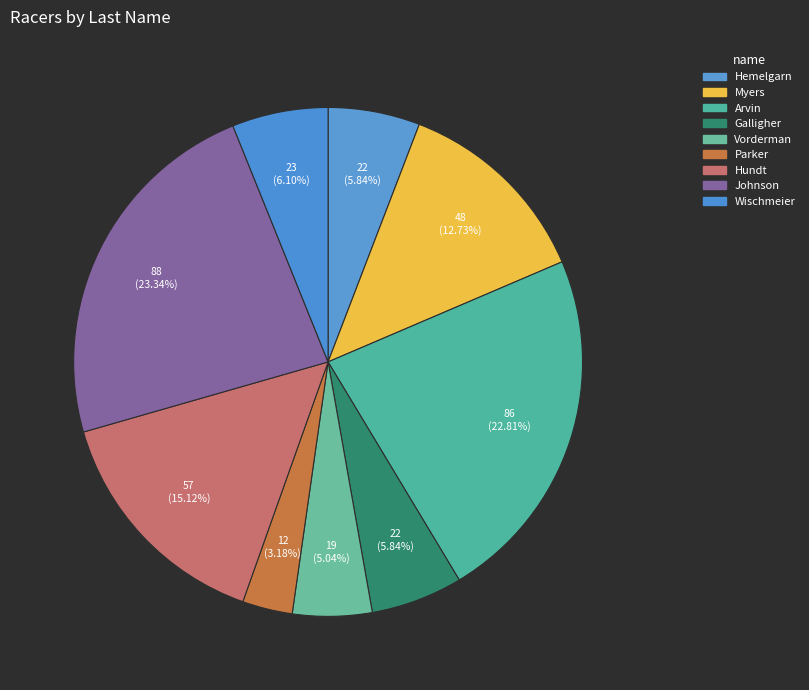

Does Hemelgarn represent more than half of the total?

No